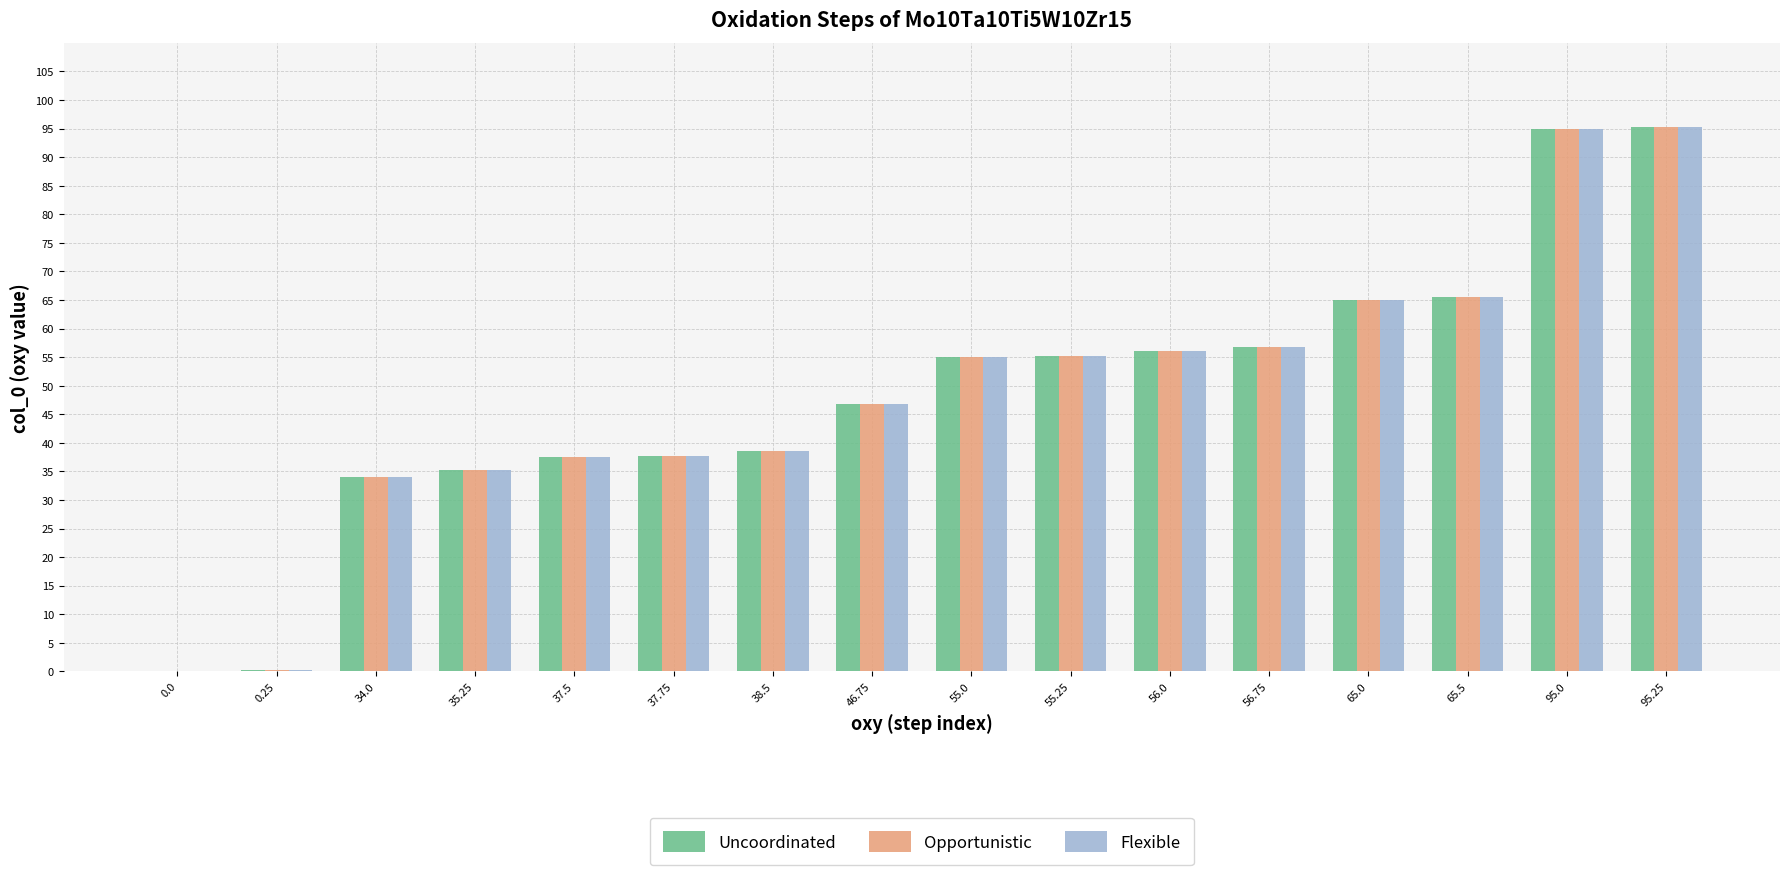

Count the number of categories in the chart.

16